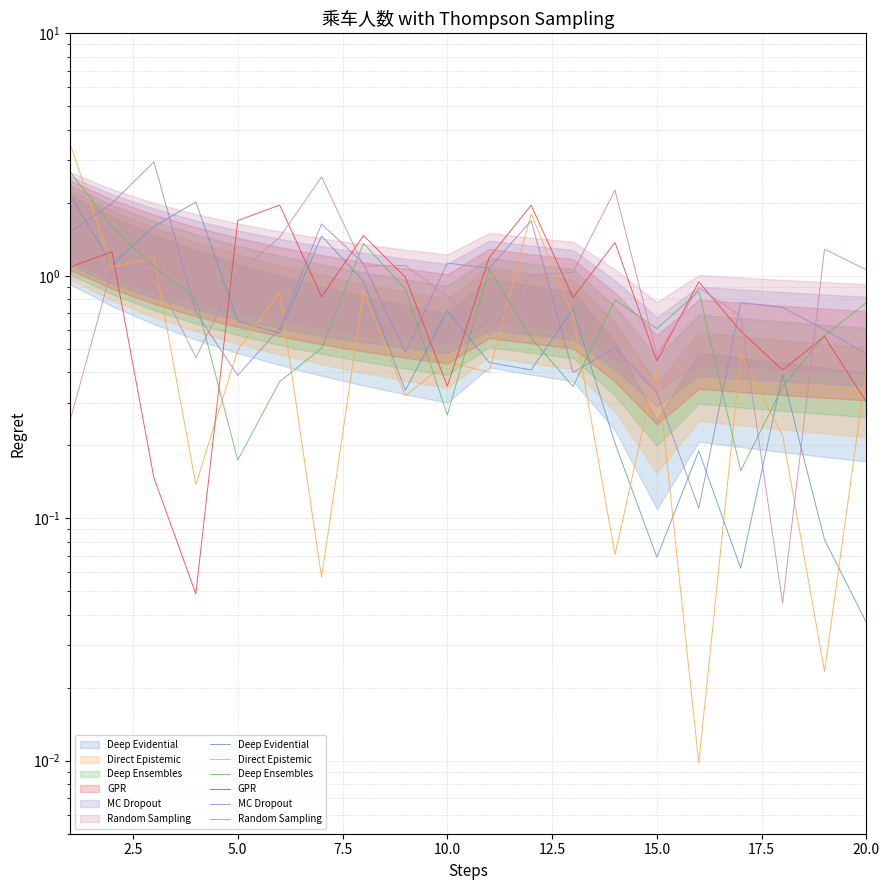

How many distinct data groups are displayed?

6